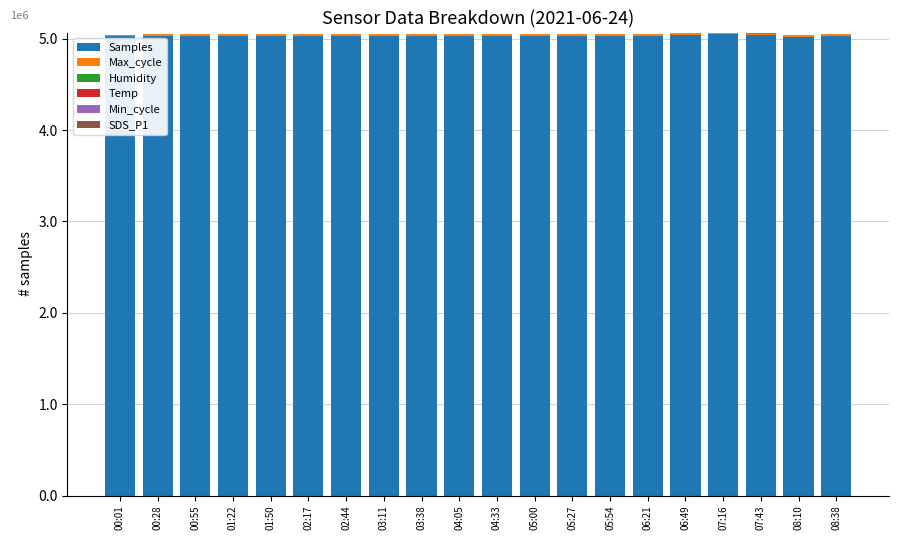

What is the total value across all series at 08:38?

5053180.4